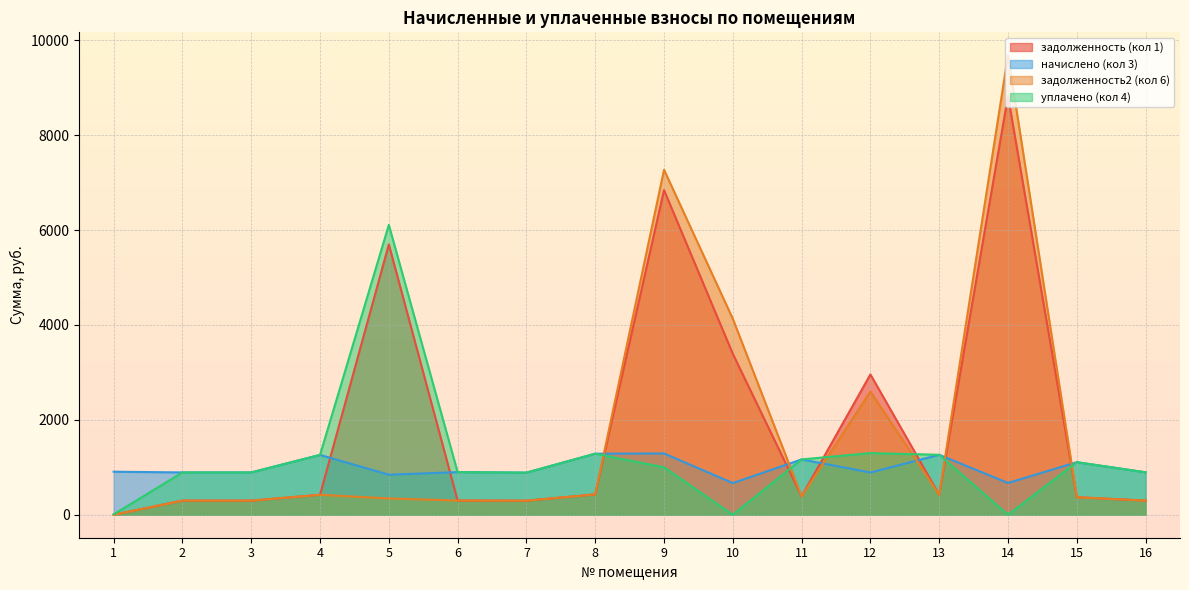

In уплачено (кол 4), how many points are higher than both neighbors (excluding endpoints)?

4